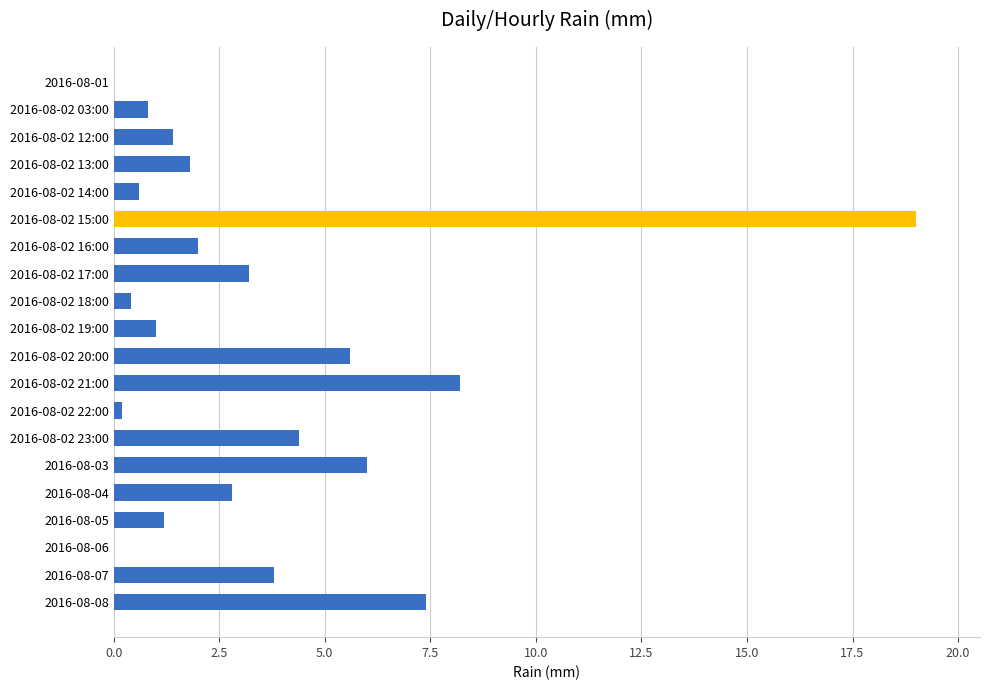

What is the greatest value displayed?

19.0